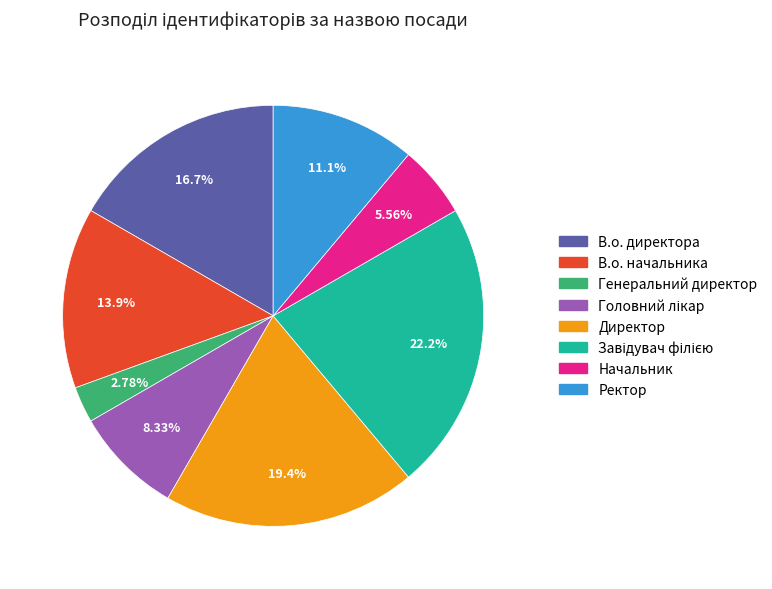

How many segments does this pie chart have?

8